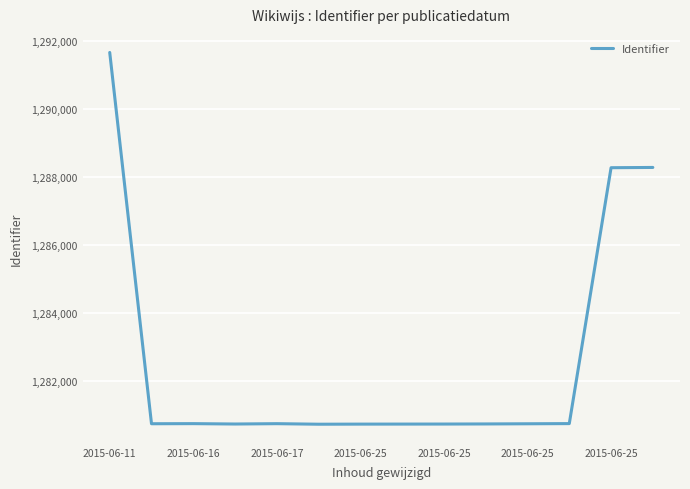

What is the difference between the maximum and minimum values?

10929